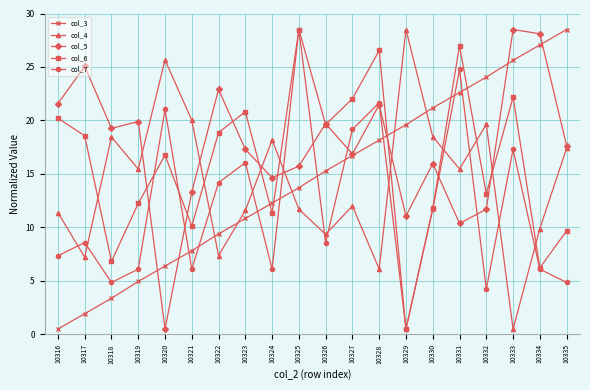

What is the average value of the col_5 series?

17.6